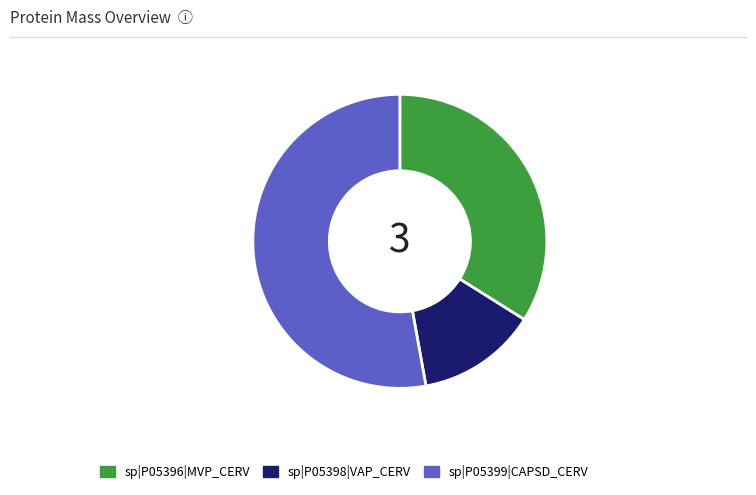

Between sp|P05398|VAP_CERV and sp|P05399|CAPSD_CERV, which is larger?

sp|P05399|CAPSD_CERV